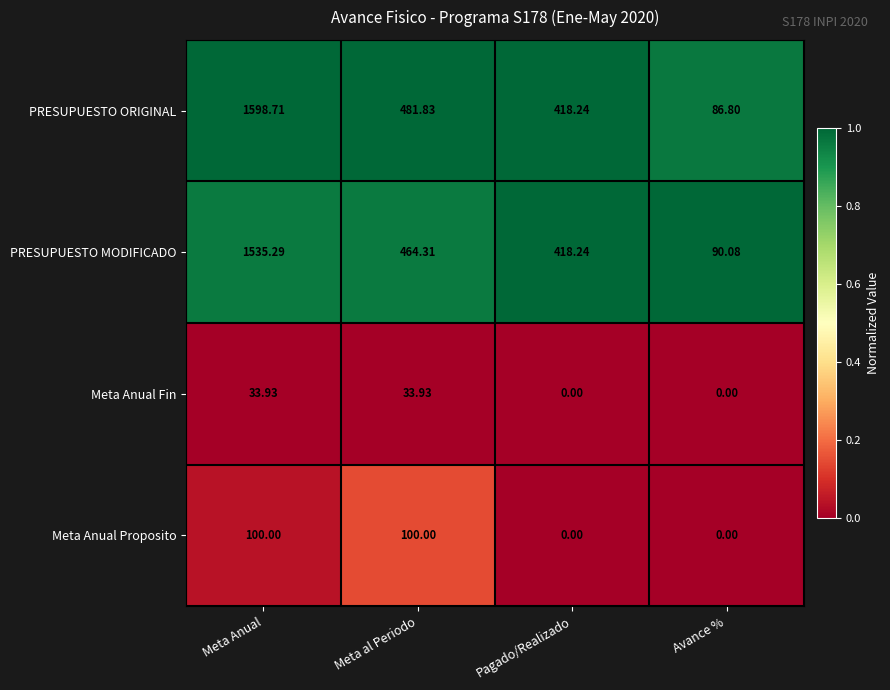

Which series changed the most between Pagado/Realizado and Avance %?

PRESUPUESTO ORIGINAL